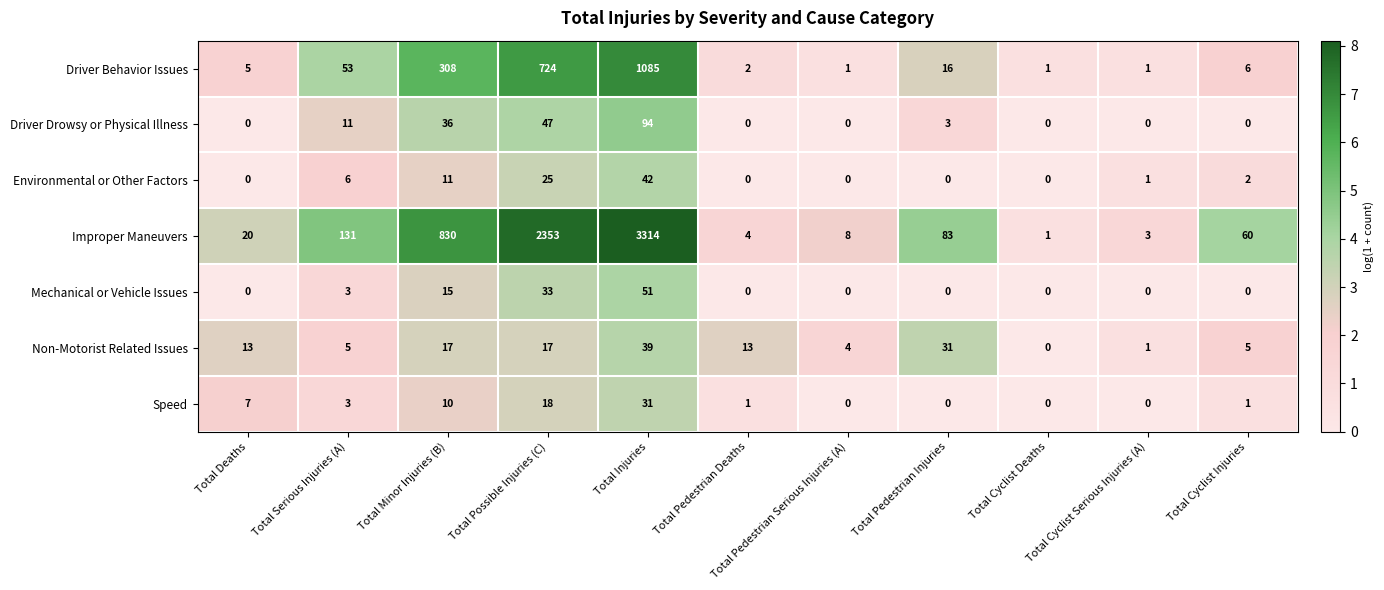

Which category has the highest value across all series?

Total Injuries